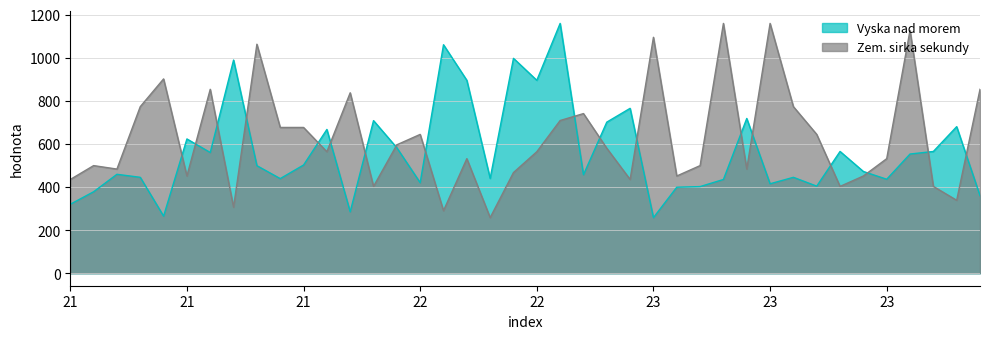

What are all the series names shown in the legend?

Vyska nad morem, Zem. sirka sekundy